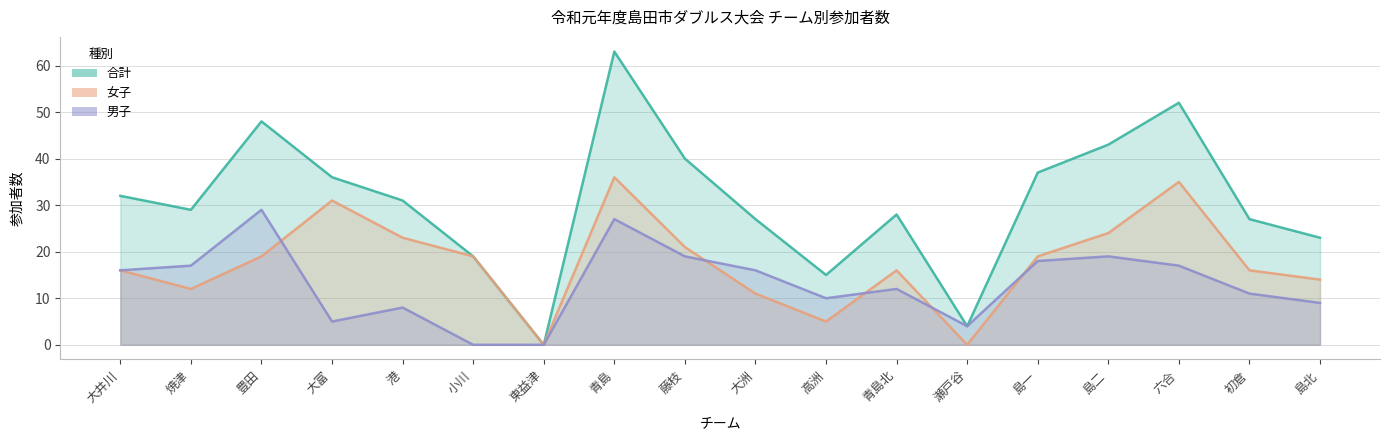

Is the value of 男子 at 高洲 greater than the value of 合計 at 大井川?

No